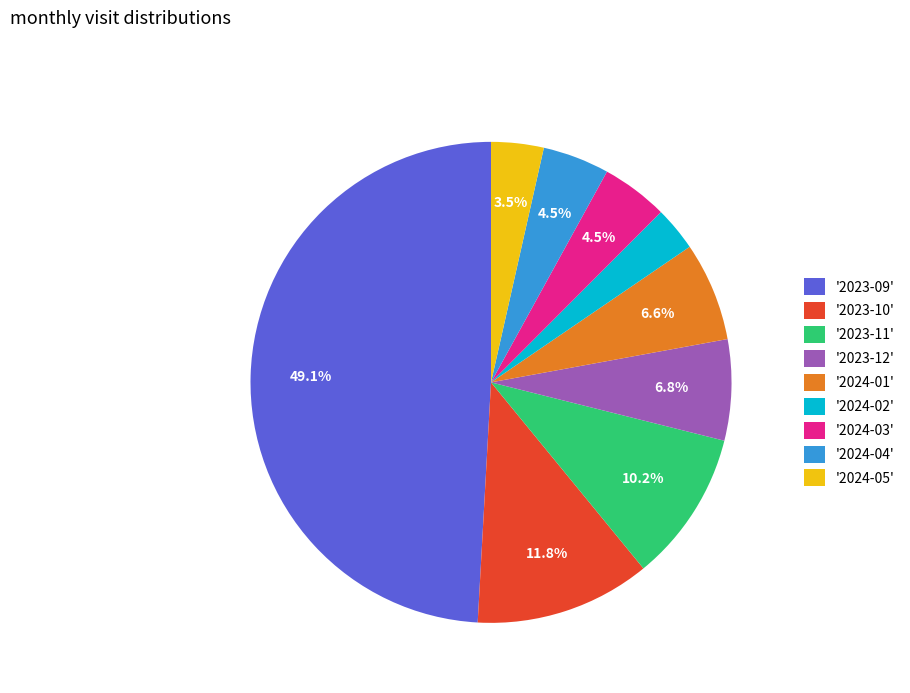

How many slices are in this pie chart?

9